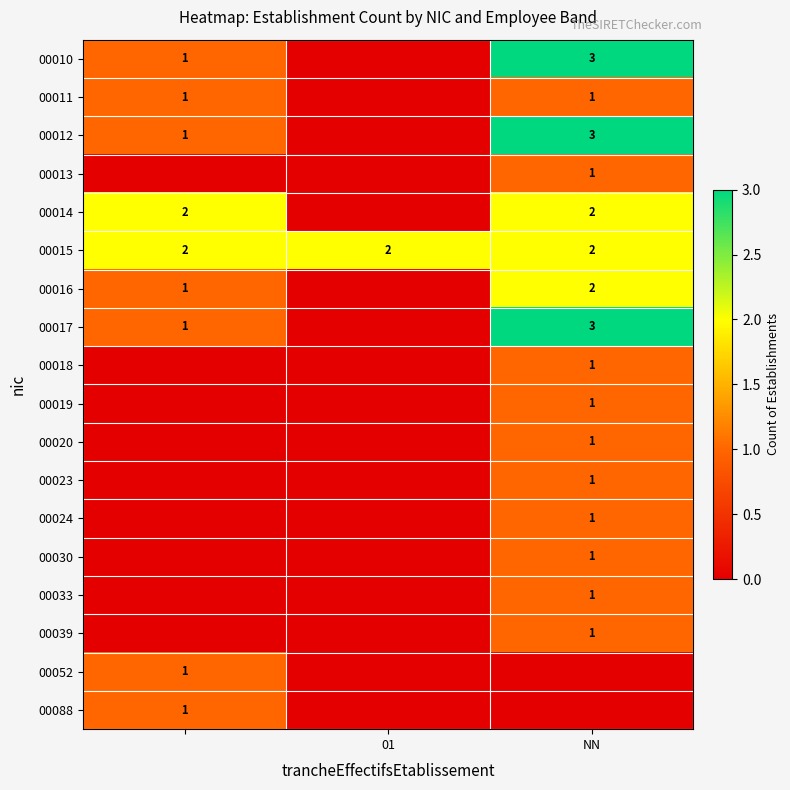

Is it true that 00014 equals 2 at NN?

True